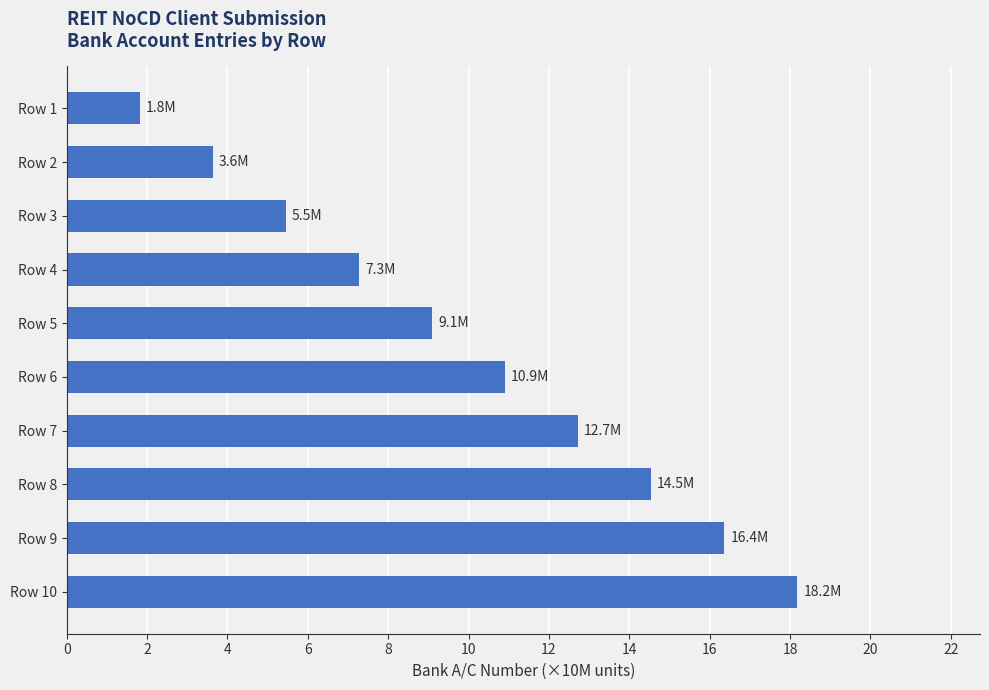

How many data points are less than 10?

5